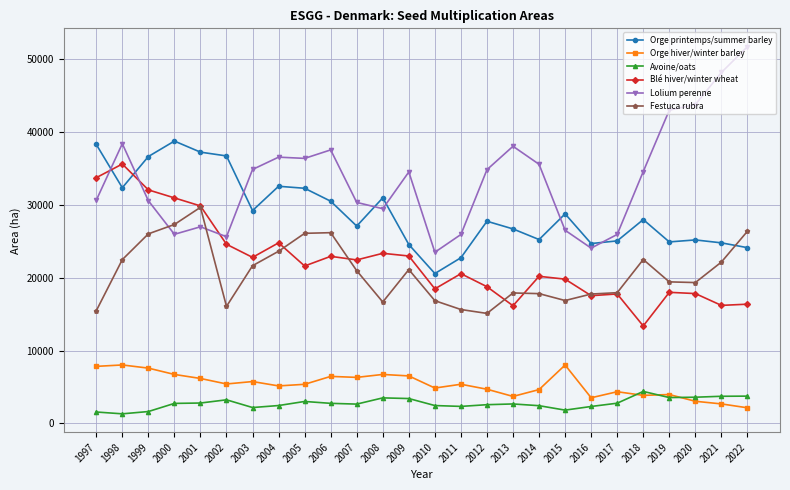

What is the difference between the Orge hiver/winter barley values at 2020 and 2013?

667